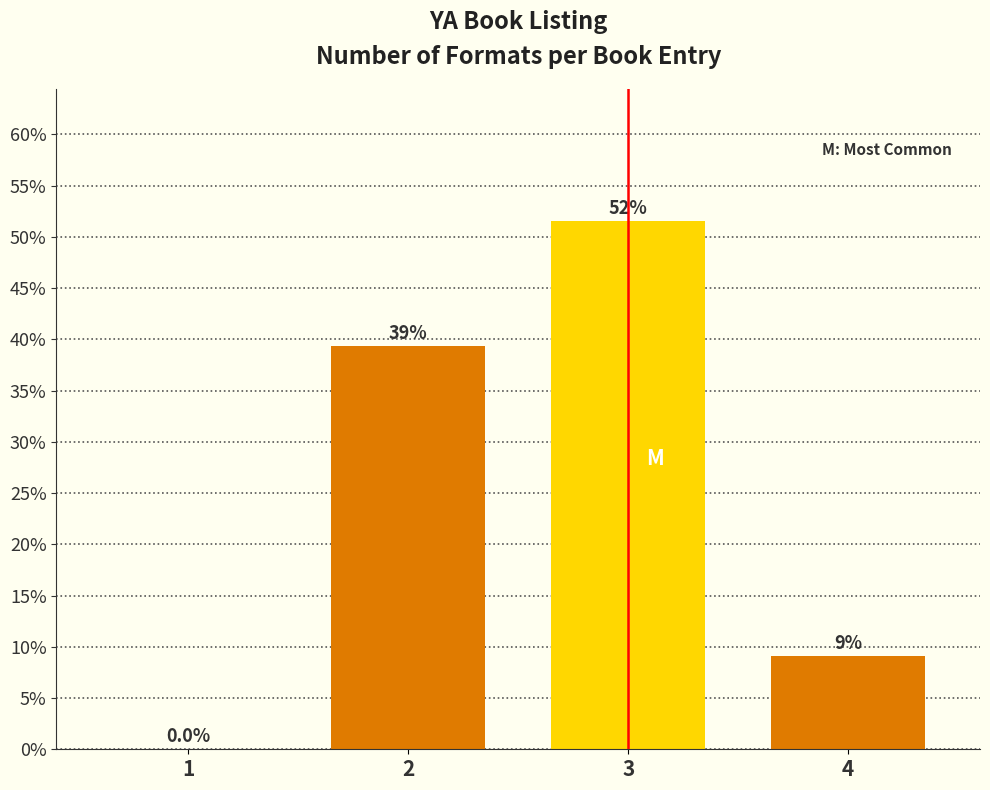

Are the bars horizontal?

No